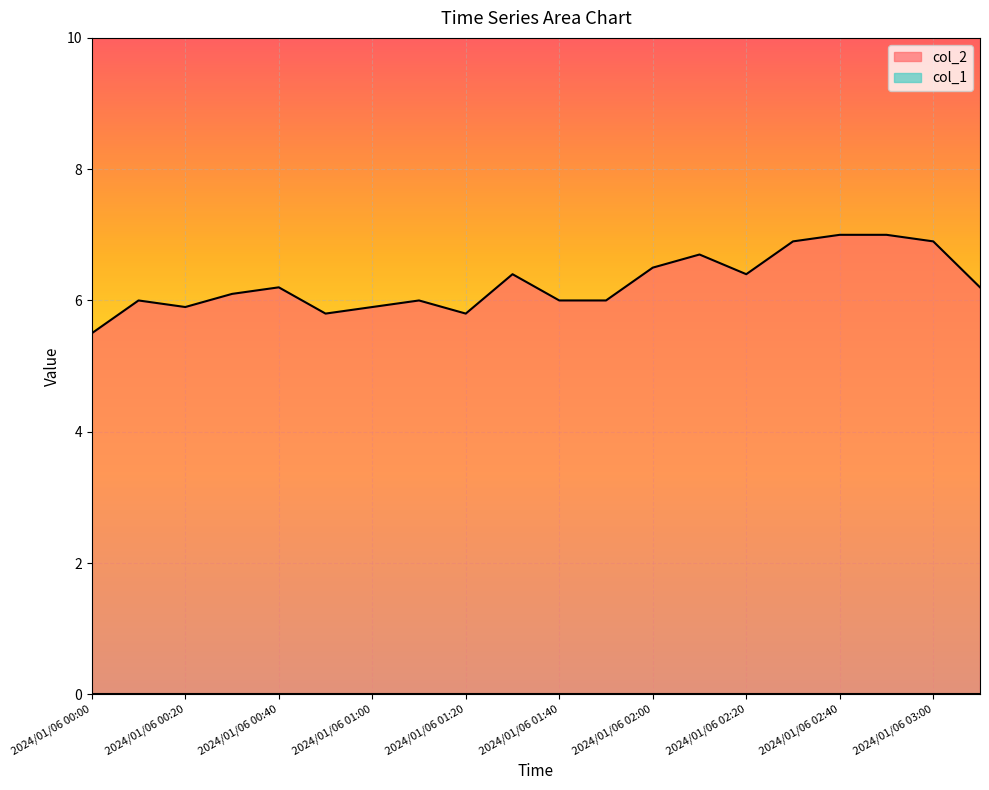

Between 2024/01/06 01:40 and 2024/01/06 01:00, which is larger?

2024/01/06 01:40